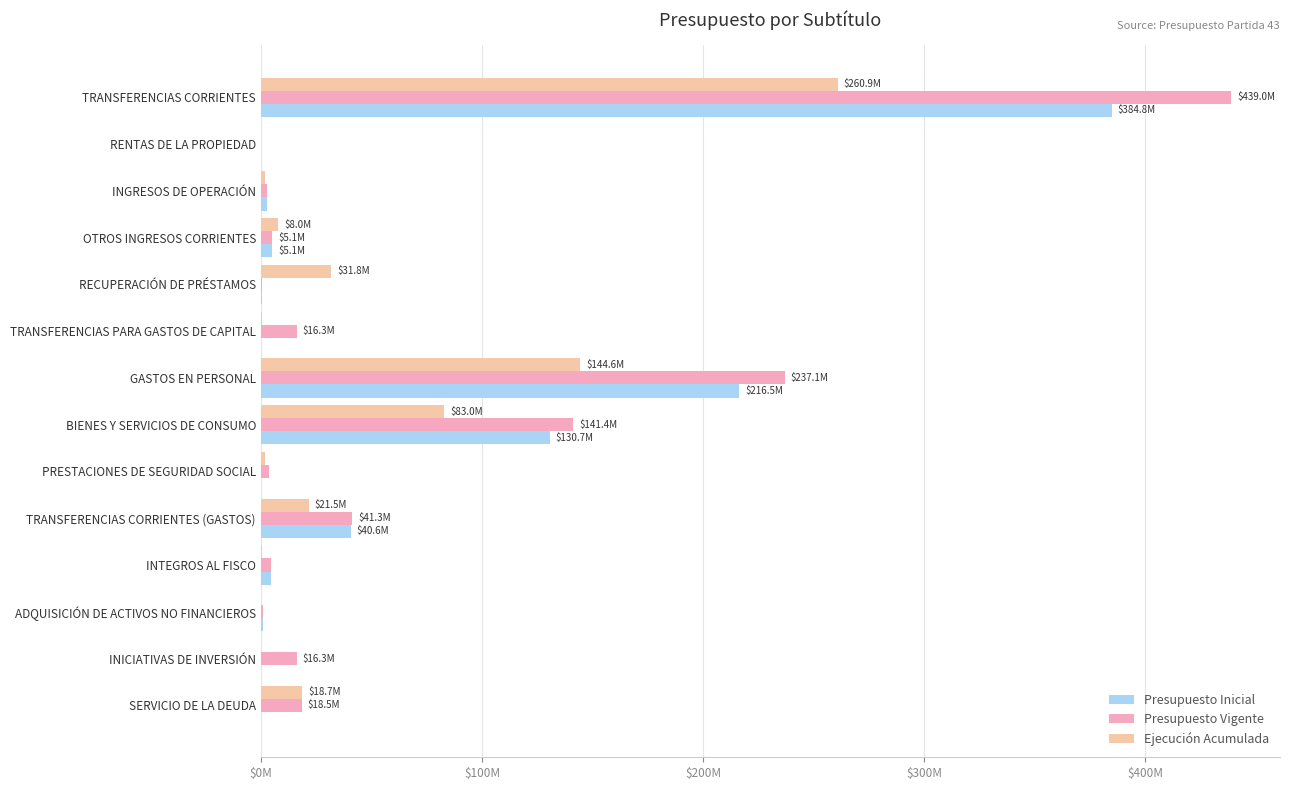

What are all the series names shown in the legend?

Presupuesto Inicial, Presupuesto Vigente, Ejecución Acumulada